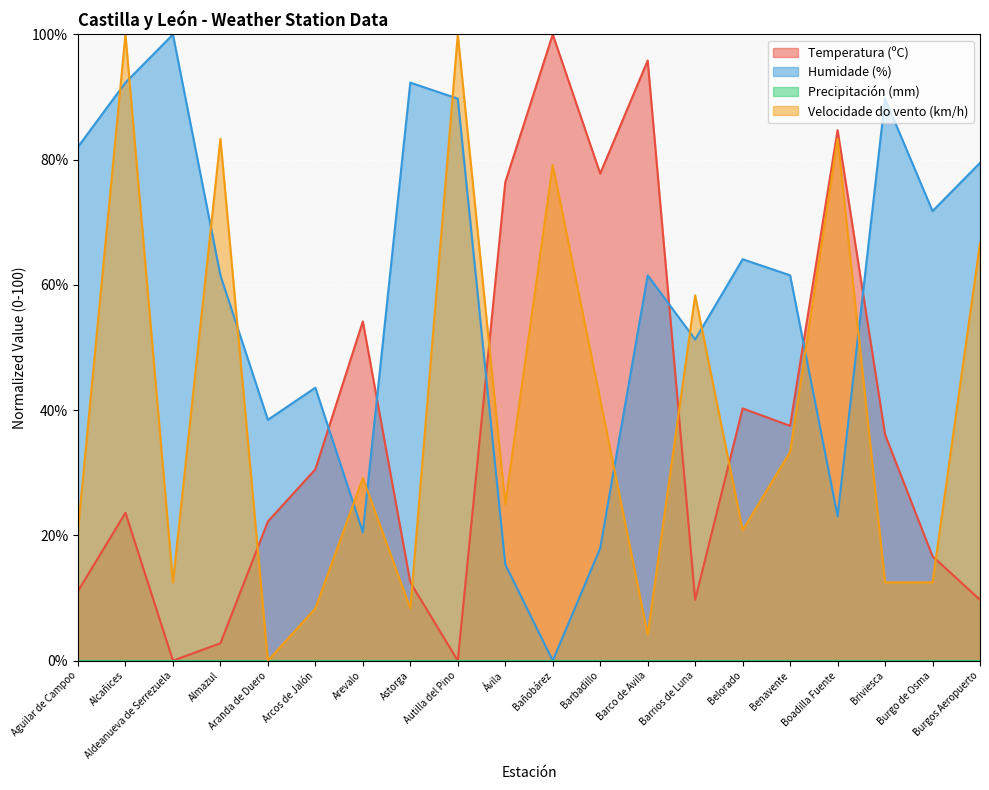

How many values in the Temperatura (ºC) series exceed 30?

10